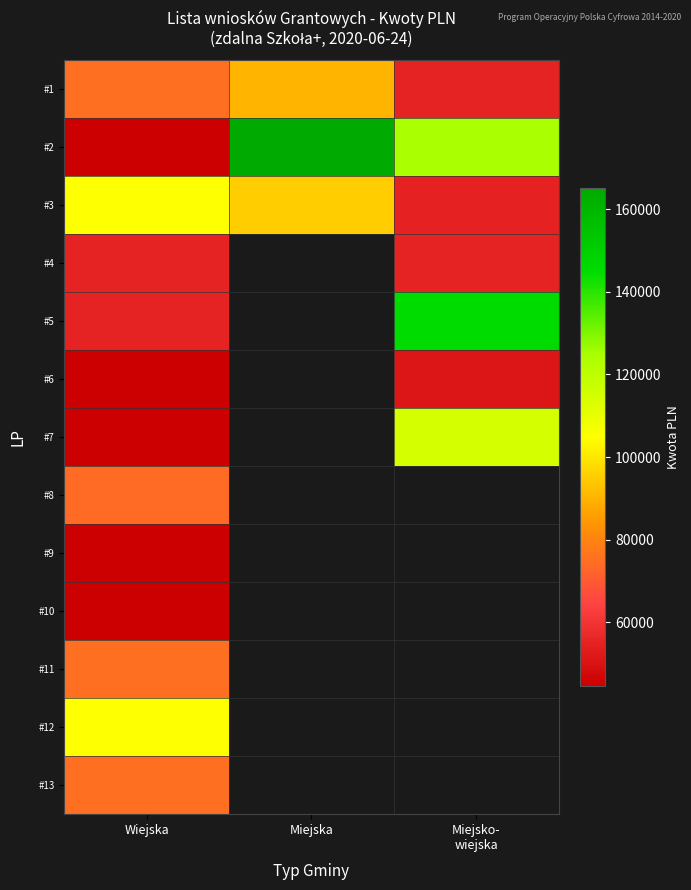

Is the value of #10 at Wiejska greater than the value of #3 at Wiejska?

No